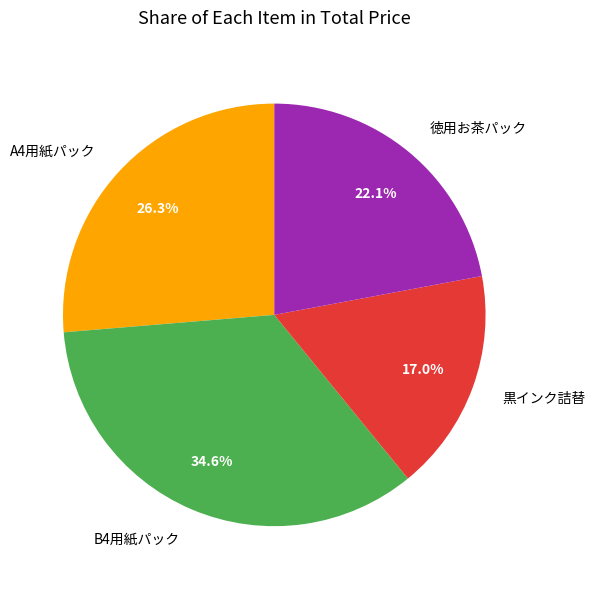

Rank the categories by value from highest to lowest.

B4用紙パック, A4用紙パック, 徳用お茶パック, 黒インク詰替